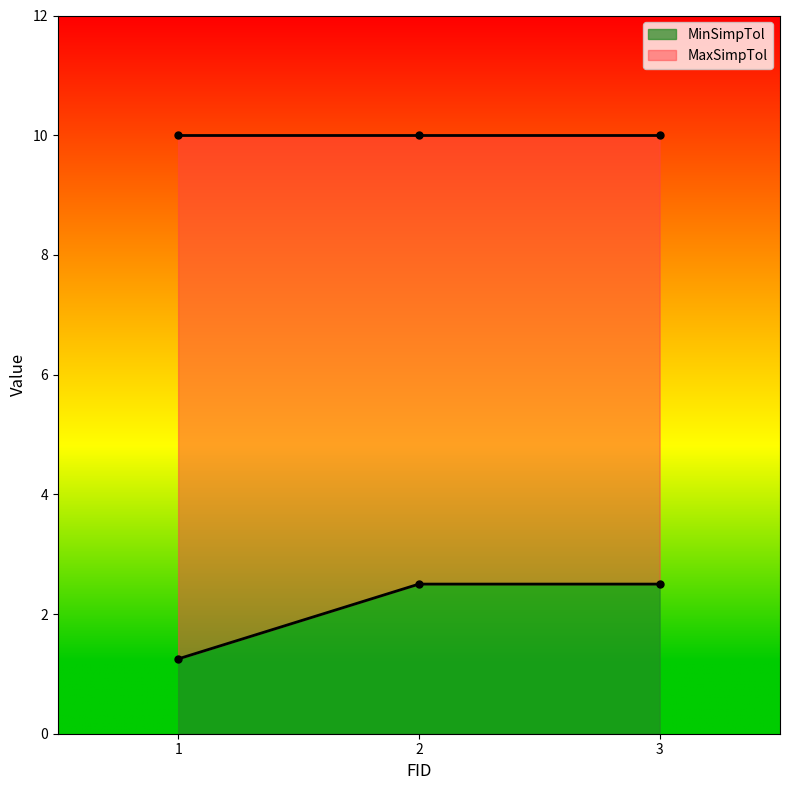

What is the change in value from 1 to 3?

+1.2